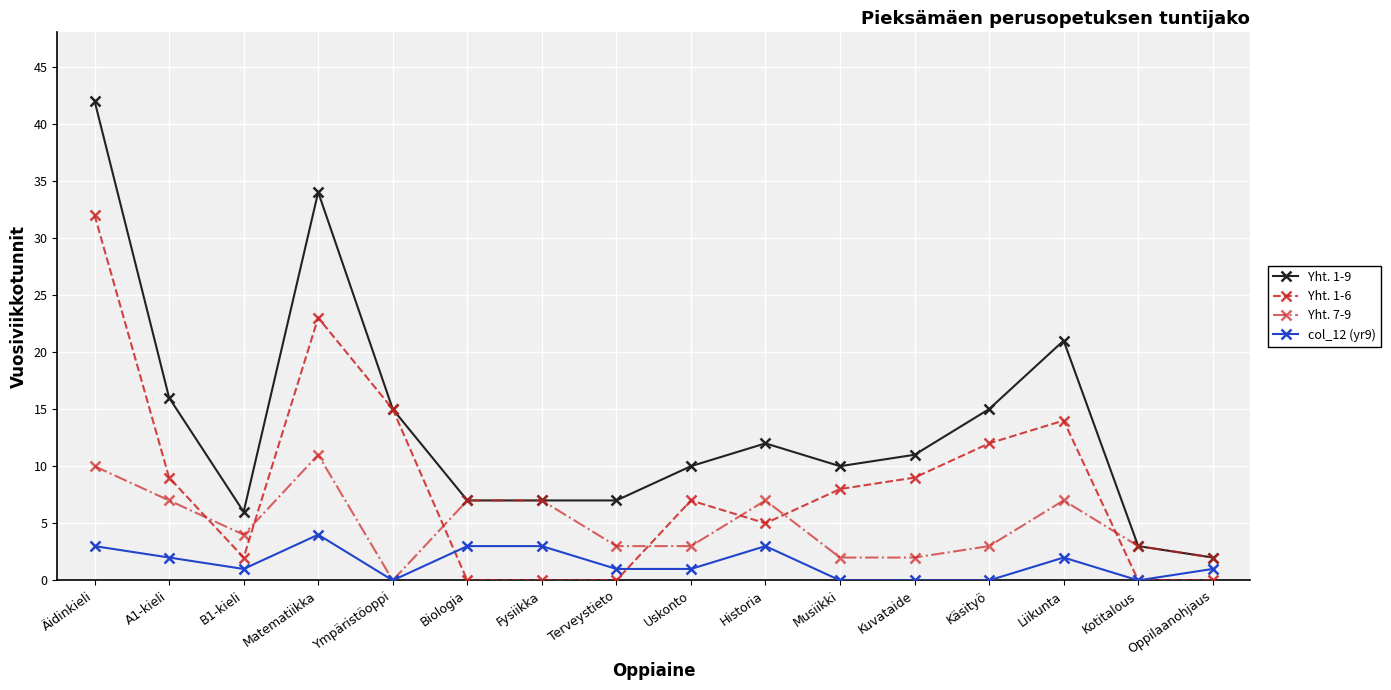

What is the difference between the maximum and minimum values in the Yht. 7-9 series?

11